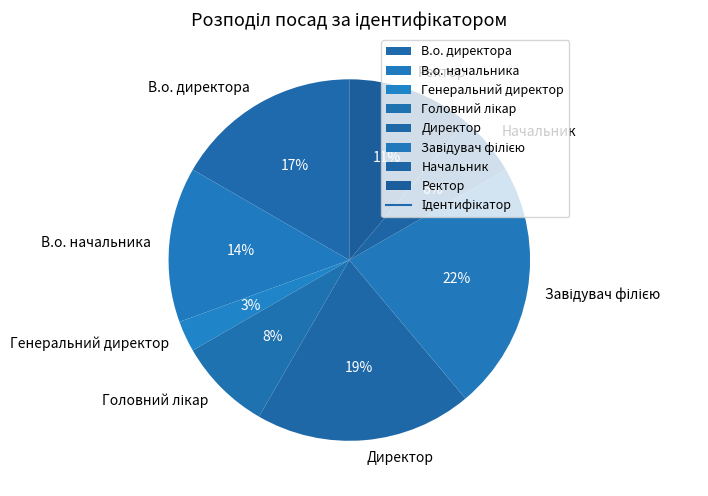

True or false: Генеральний директор accounts for 3% of the total.

True